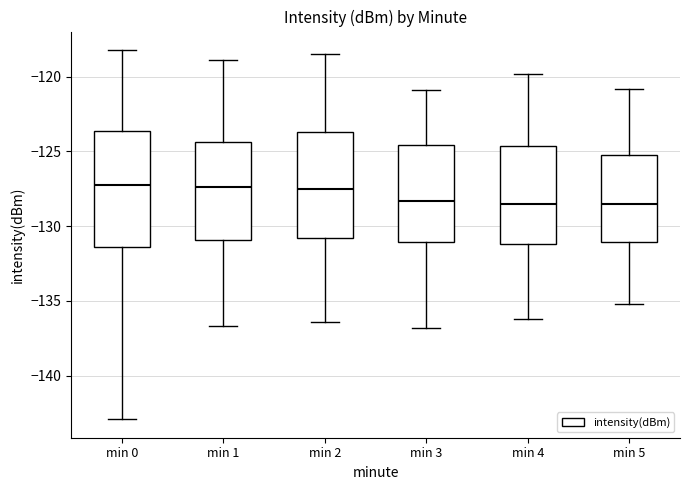

Reading left to right, transcribe this box plot: for each box, give where its median line is, the range the box spans, and where its two whiskers end, as read against the y-axis. The values are not printed on the chart, so give them approximately, as read against the axis.

min 0: median -127.5, box -131.5 to -123.5, whiskers -143.0 to -118.0
min 1: median -127.5, box -131.0 to -124.5, whiskers -136.5 to -119.0
min 2: median -127.5, box -131.0 to -123.5, whiskers -136.5 to -118.5
min 3: median -128.5, box -131.0 to -124.5, whiskers -137.0 to -121.0
min 4: median -128.5, box -131.0 to -124.5, whiskers -136.0 to -120.0
min 5: median -128.5, box -131.0 to -125.0, whiskers -135.0 to -121.0